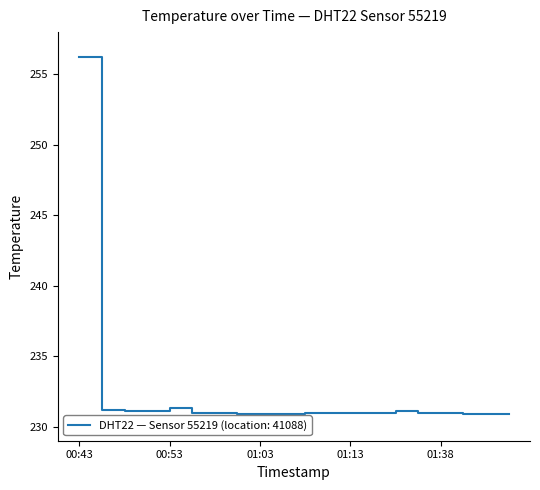

What is the difference between the second highest and minimum values?

0.4